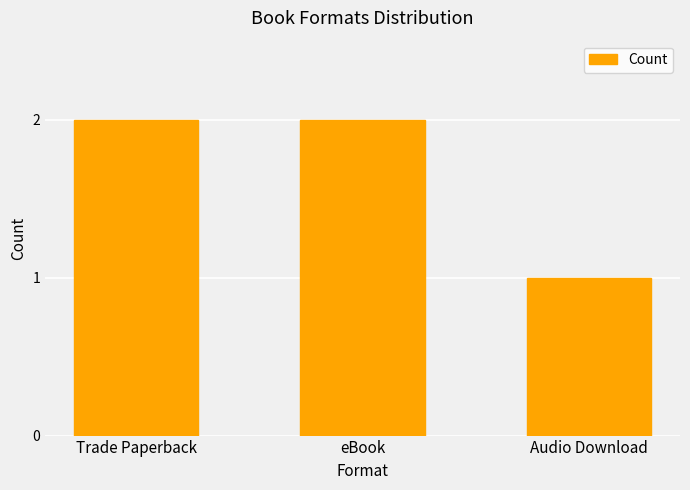

The chart shows a value of 1 at eBook. True or false?

False